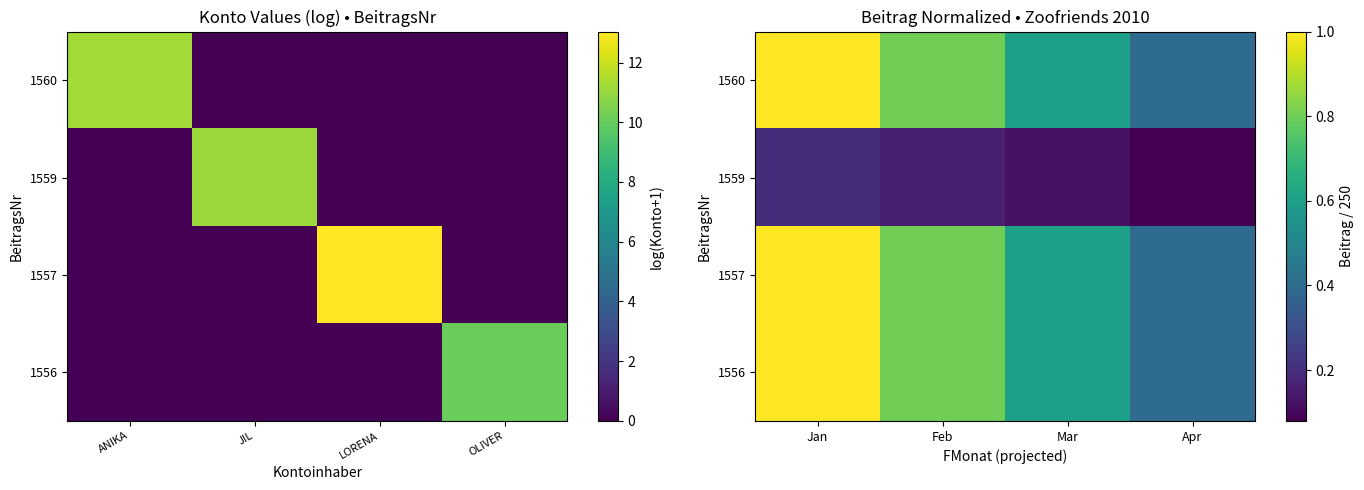

At which label is 1557 closest to 0?

Apr